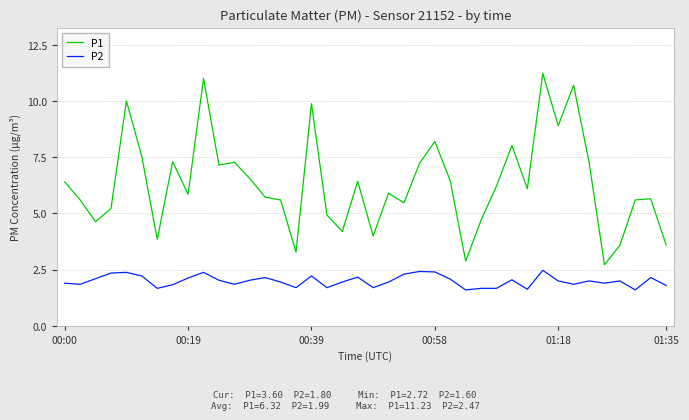

How many interior local valleys does the P1 series have?

12